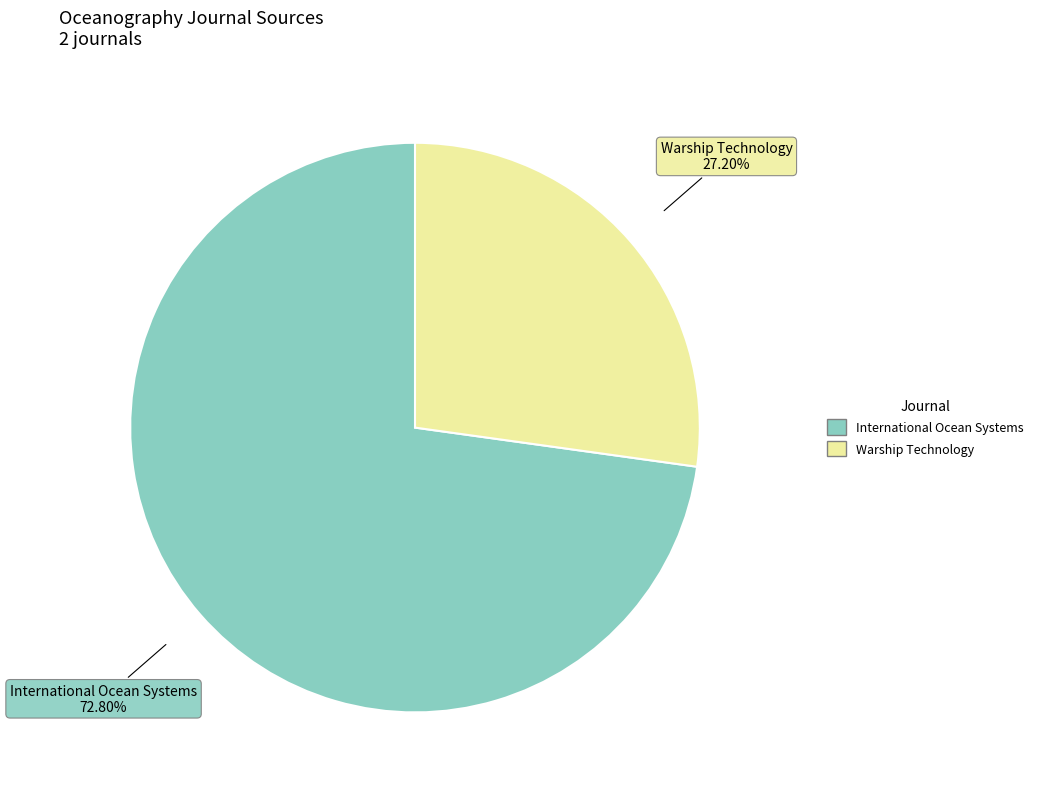

To the nearest percent, what is the difference between the largest and smallest slice percentages?

46%